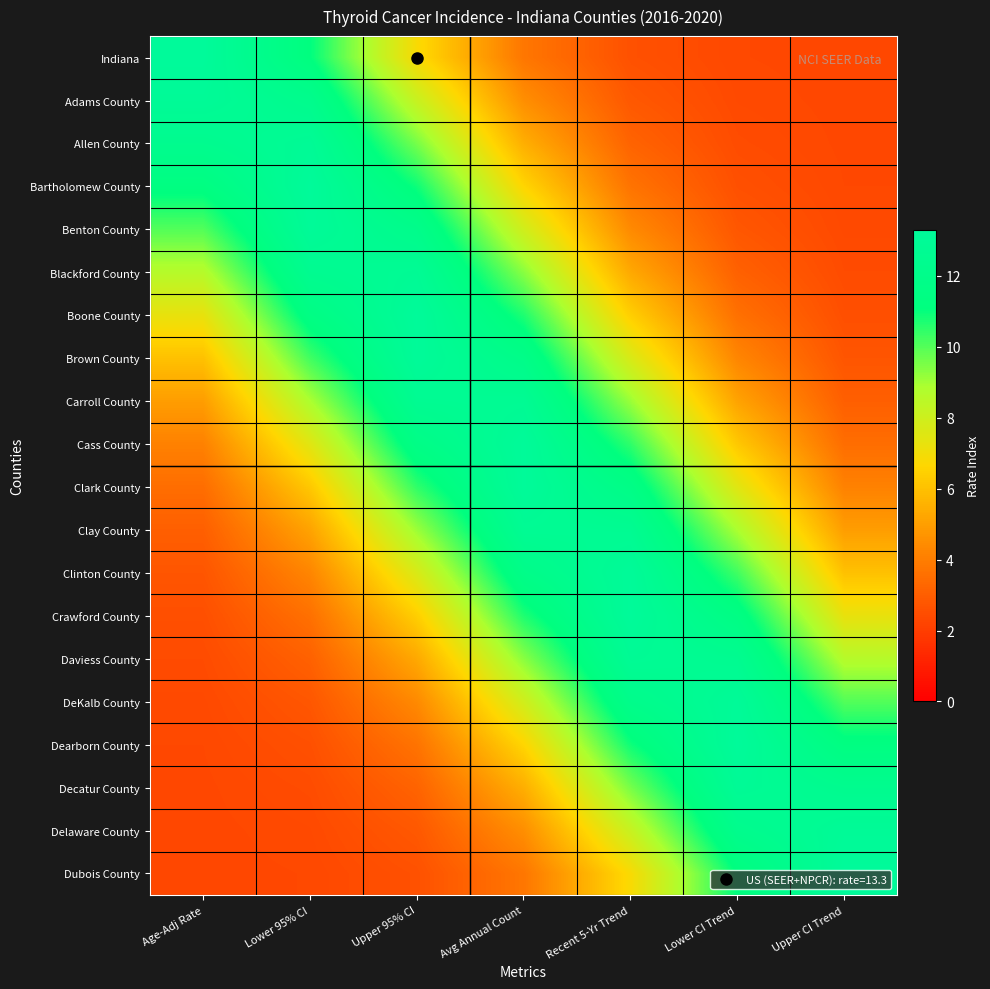

At how many categories does at least one series exceed 12?

7